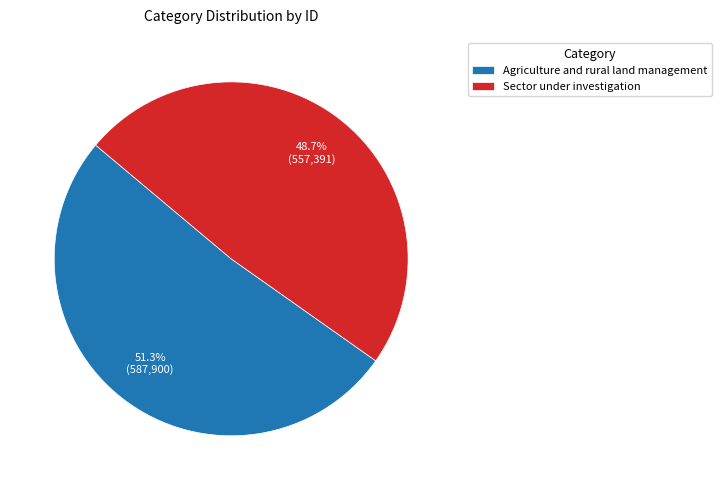

Which category has the smallest portion of the pie?

Sector under investigation